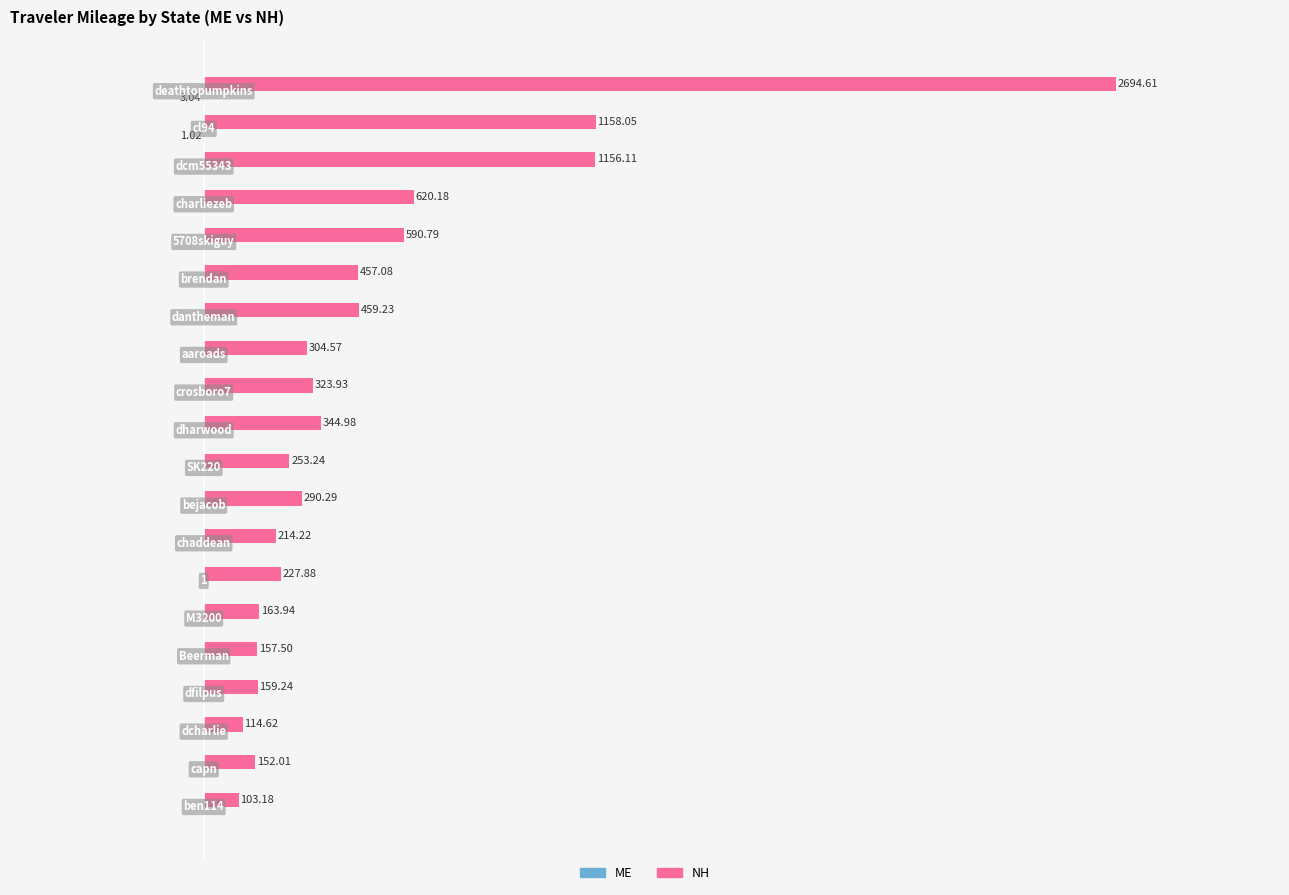

Which category has the highest value in the NH series?

deathtopumpkins